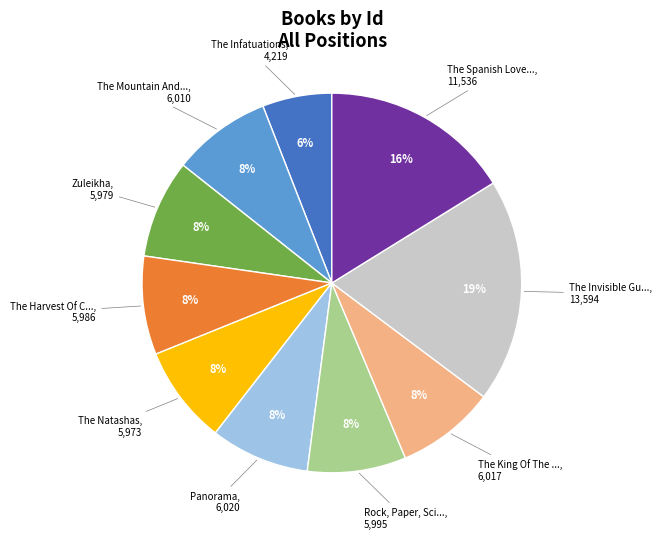

Does any single category account for the majority?

No